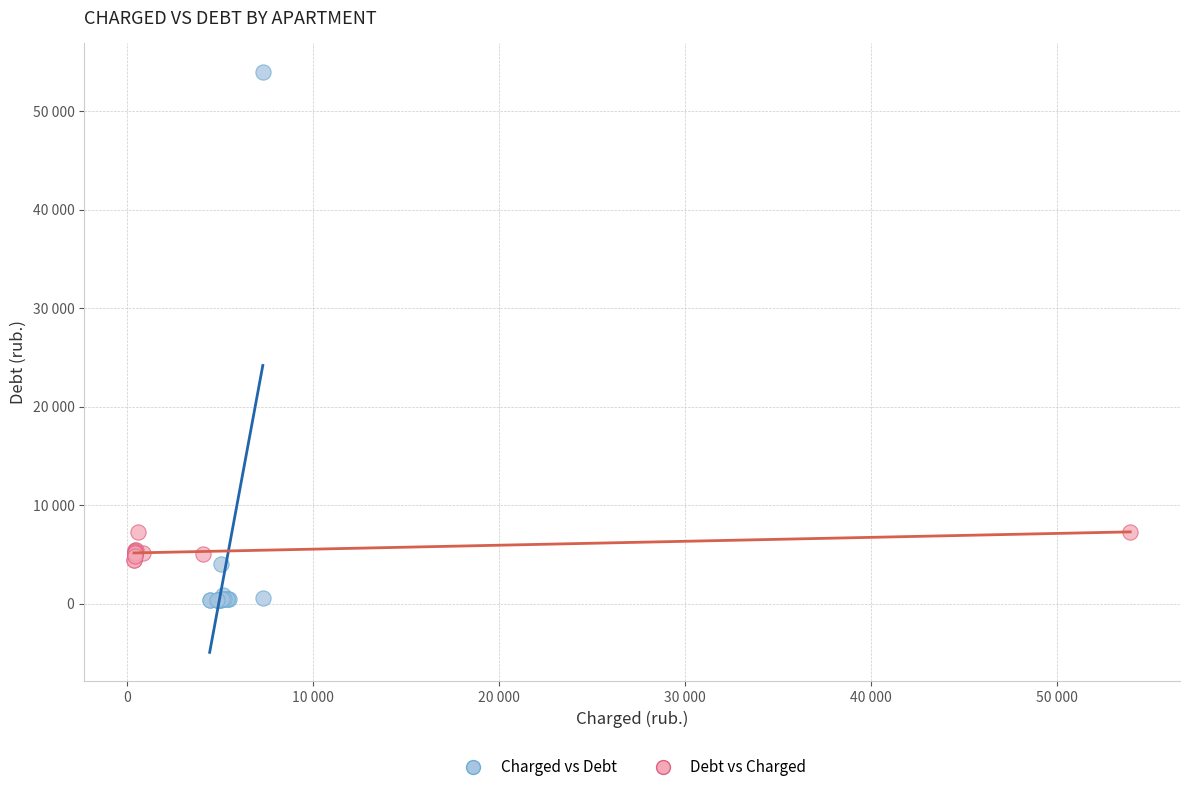

Which series contains the highest Y value?

Charged vs Debt